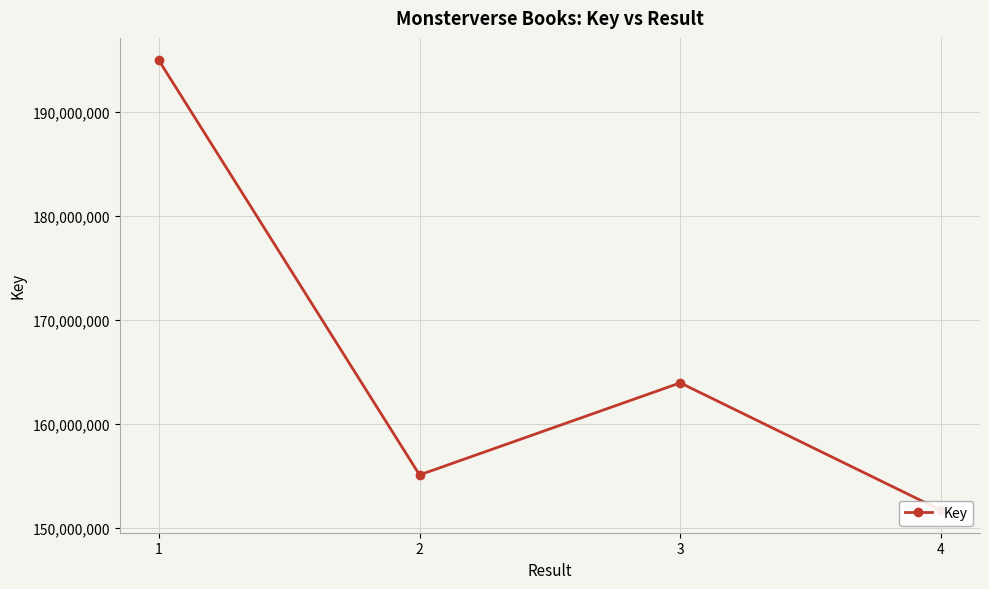

Where is the data nearest to the value 173331295?

3